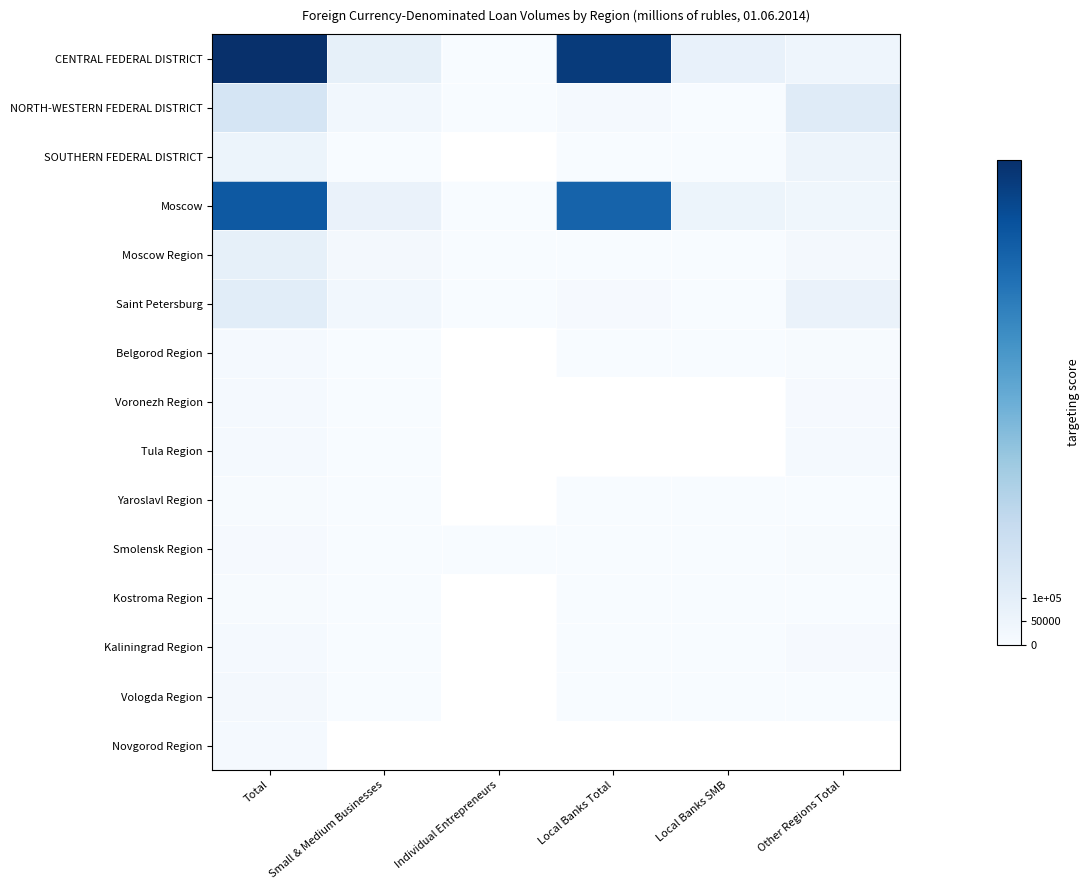

Which label corresponds to the largest value in the chart?

Total